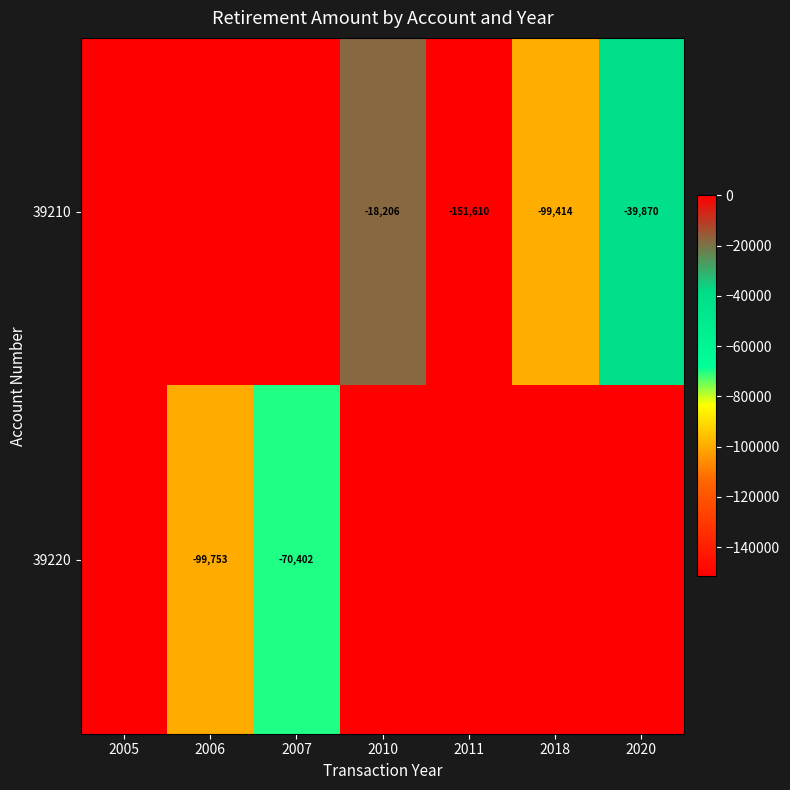

True or false: 39210 has a value of -38238 at 2018.

False